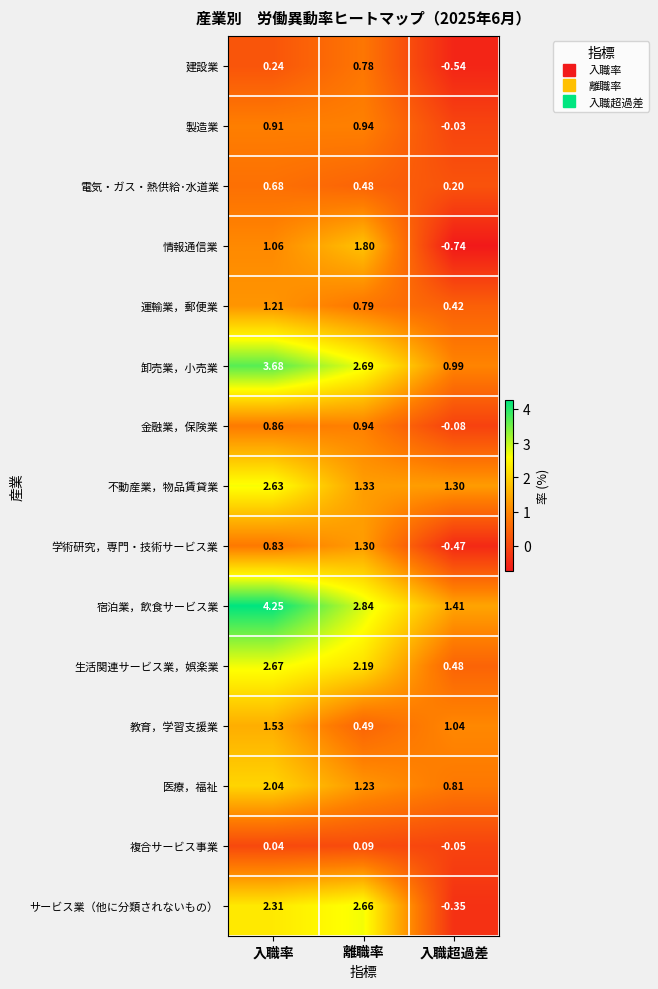

Which series has the largest range (max minus min)?

サービス業（他に分類されないもの）